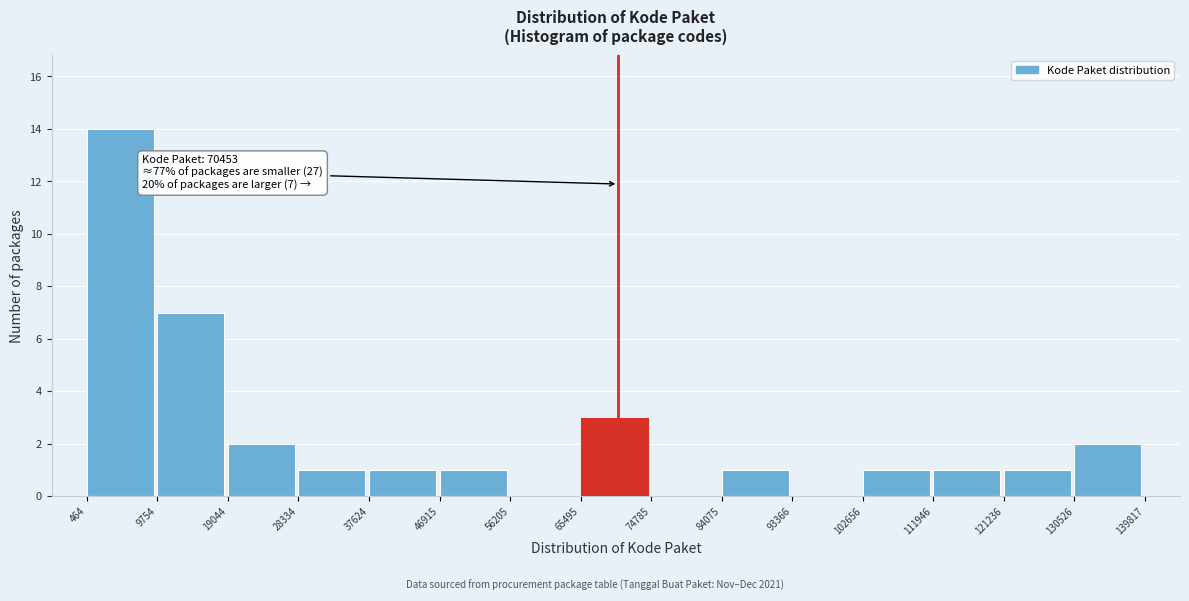

Which range on the x-axis has the tallest bar?

464 to 9754